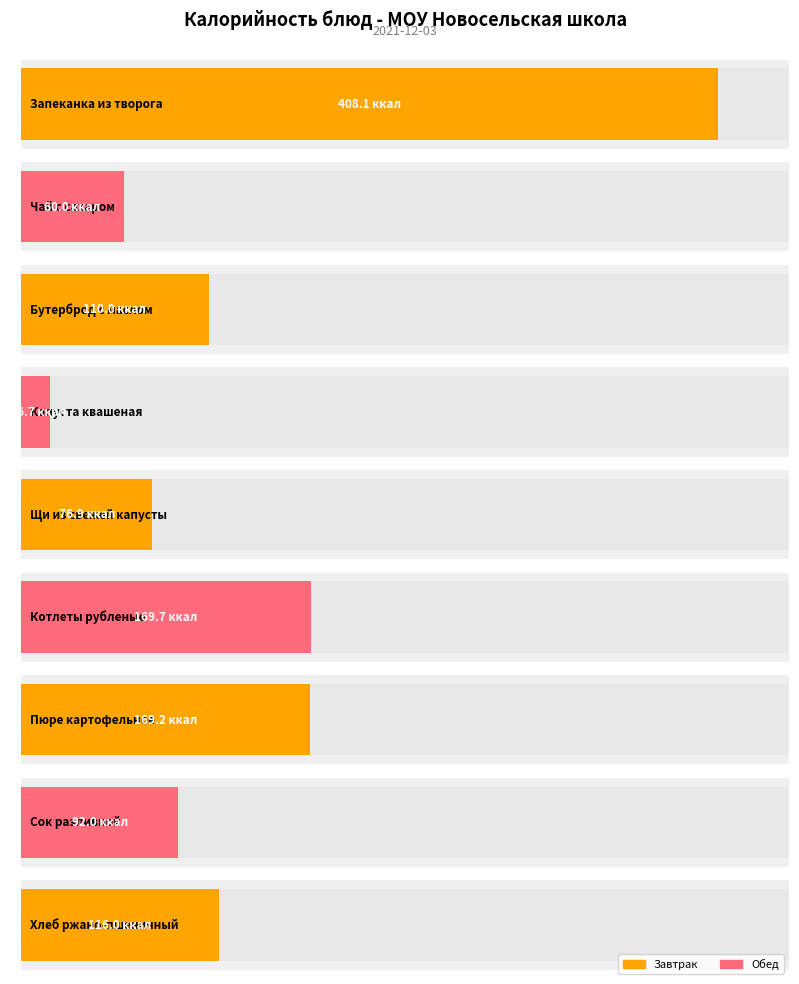

Reading left to right, transcribe all the data shown in this chart.

Запеканка из творога=408.1	Чай с сахаром=60.0	Бутерброд с маслом=110.0	Капуста квашеная=16.7	Щи из свежей капусты=76.9	Котлеты рубленые=169.7	Пюре картофельное=169.2	Сок разливной=92.0	Хлеб ржано-пшеничный=116.0